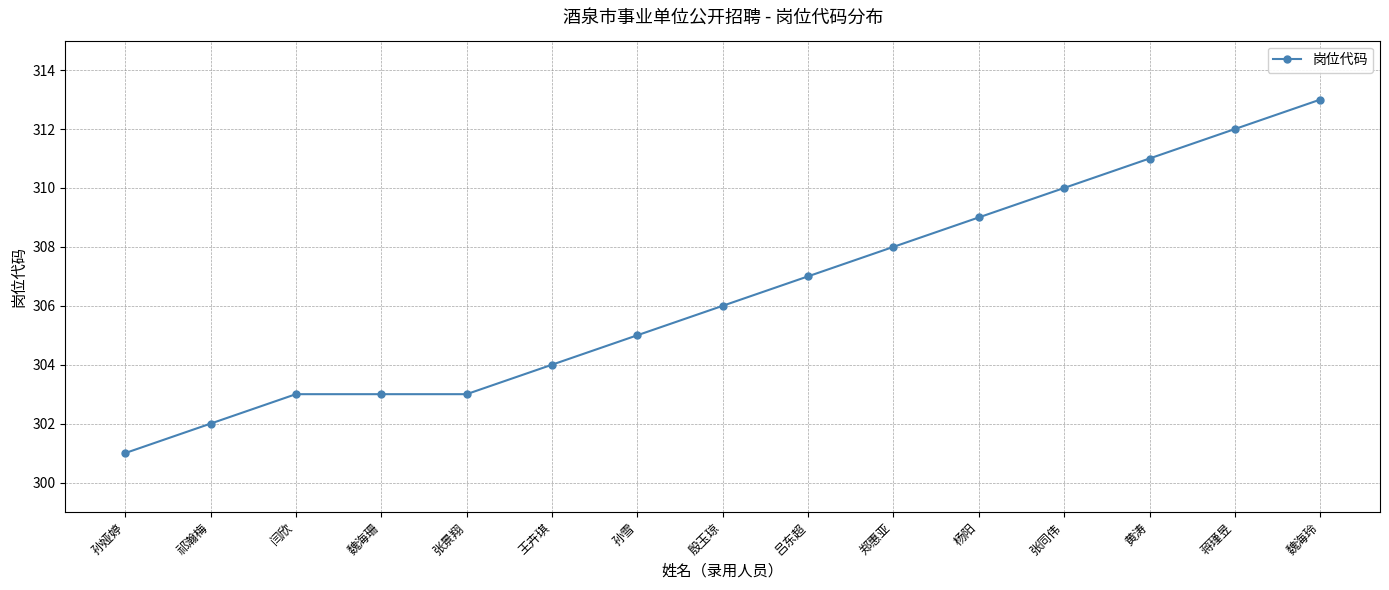

What is the difference between the second highest and second lowest values?

10